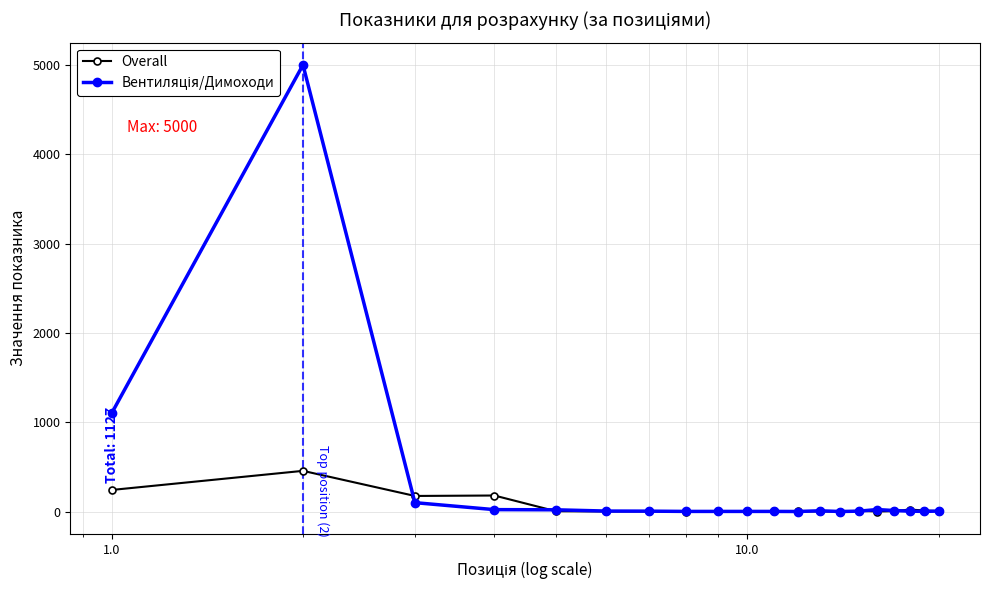

What is the sum of all Overall values?

1127